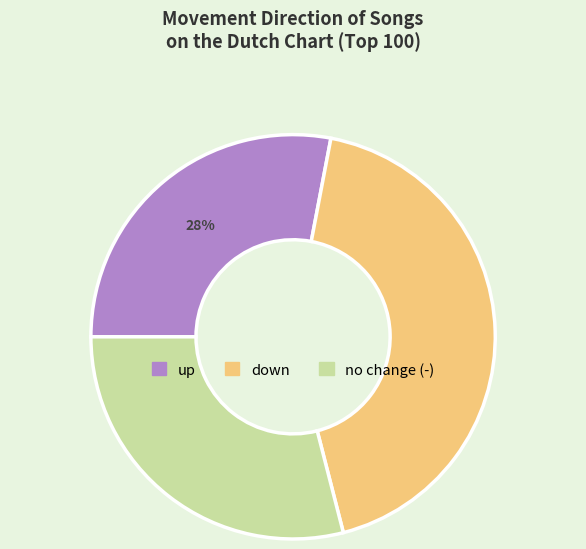

Is the sum of up and down greater than half?

Yes